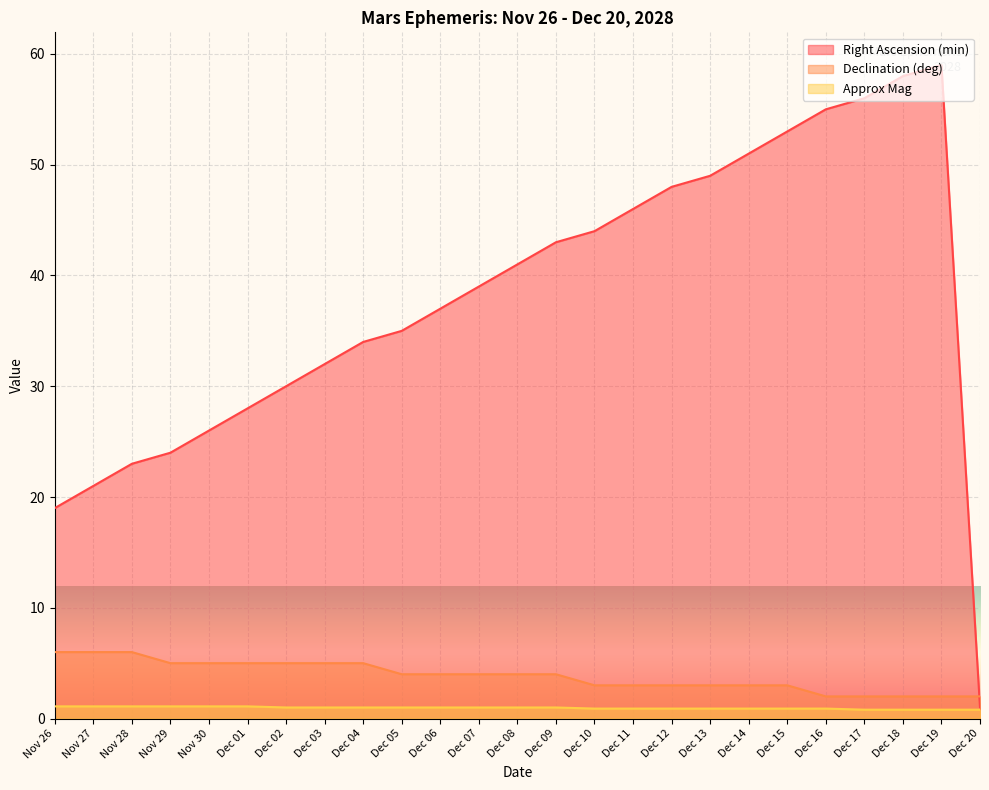

Where does the Approx Mag series first go above 1?

Nov 26